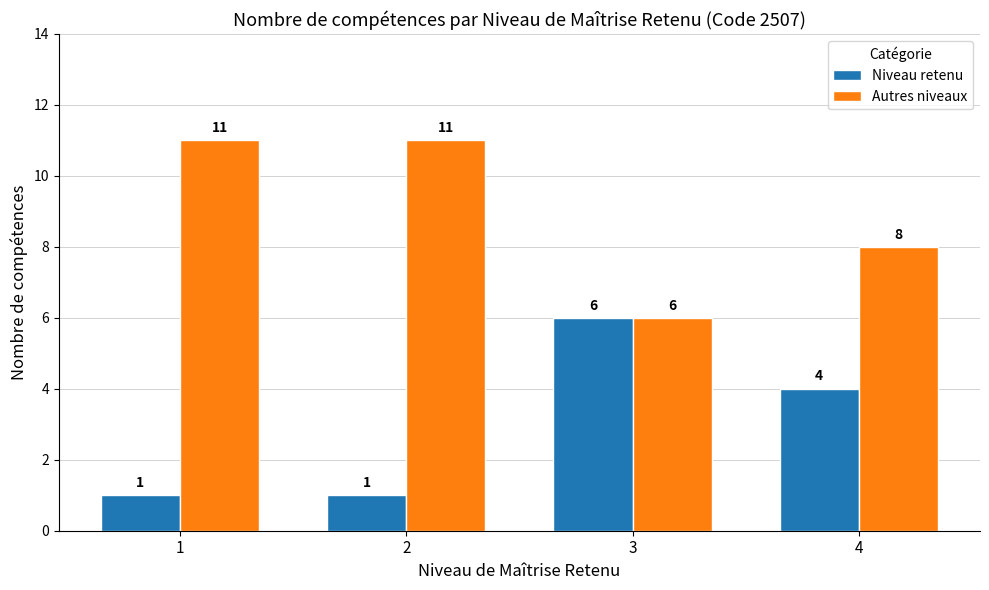

At 2, list the series in order from largest to smallest.

Autres niveaux, Niveau retenu